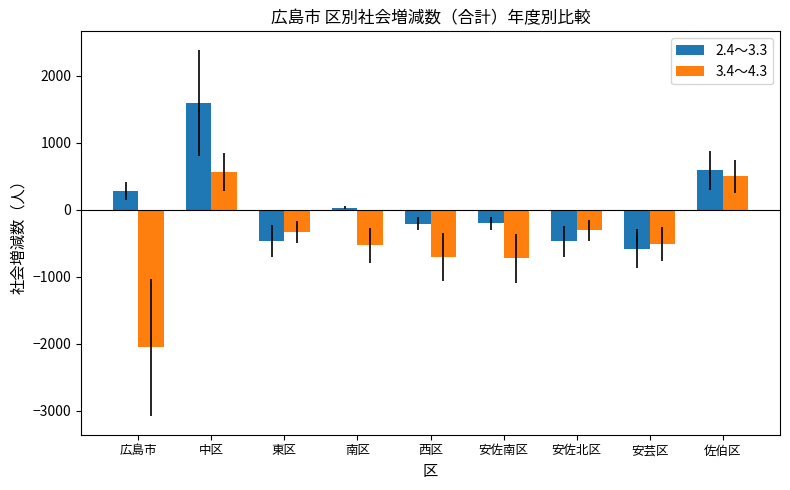

What is the difference between the 3.4～4.3 values at 南区 and 東区?

199